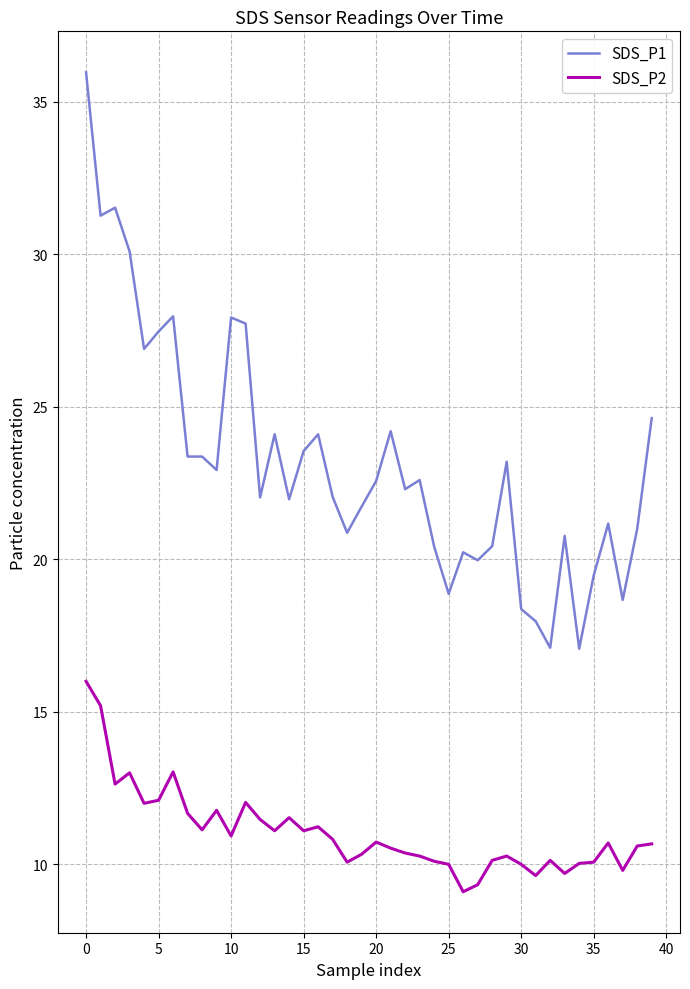

Which series has the largest total across all categories?

SDS_P1